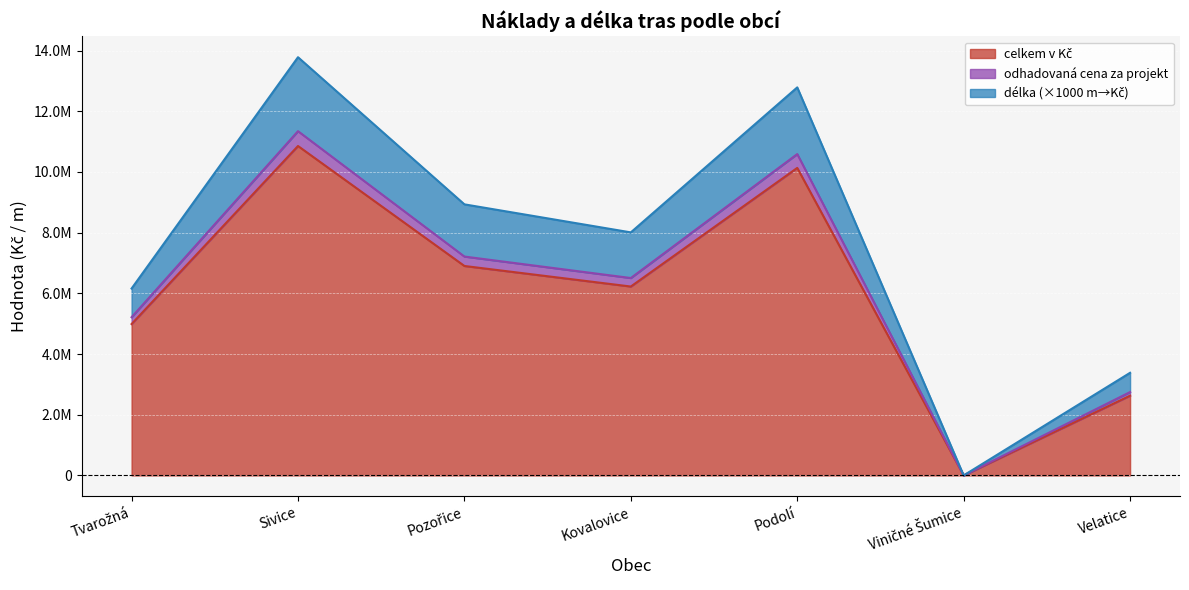

True or false: odhadovaná cena za projekt and délka cross at least once.

False